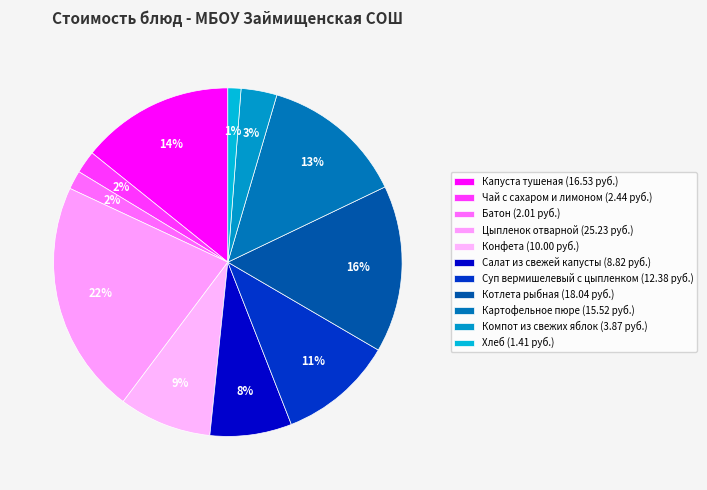

True or false: Капуста тушеная accounts for 14% of the total.

True